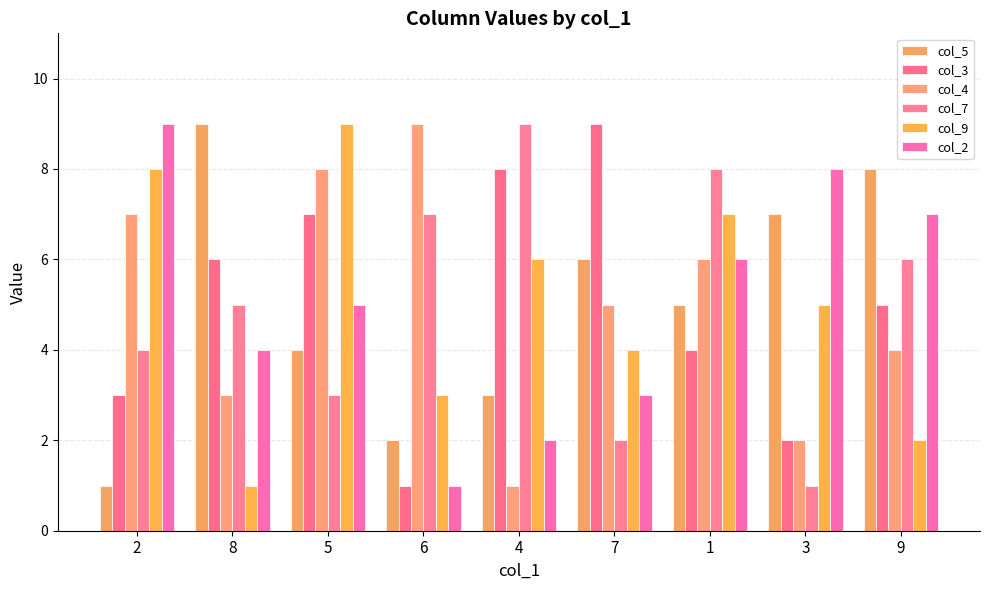

At which category does the chart reach its minimum across all series?

2